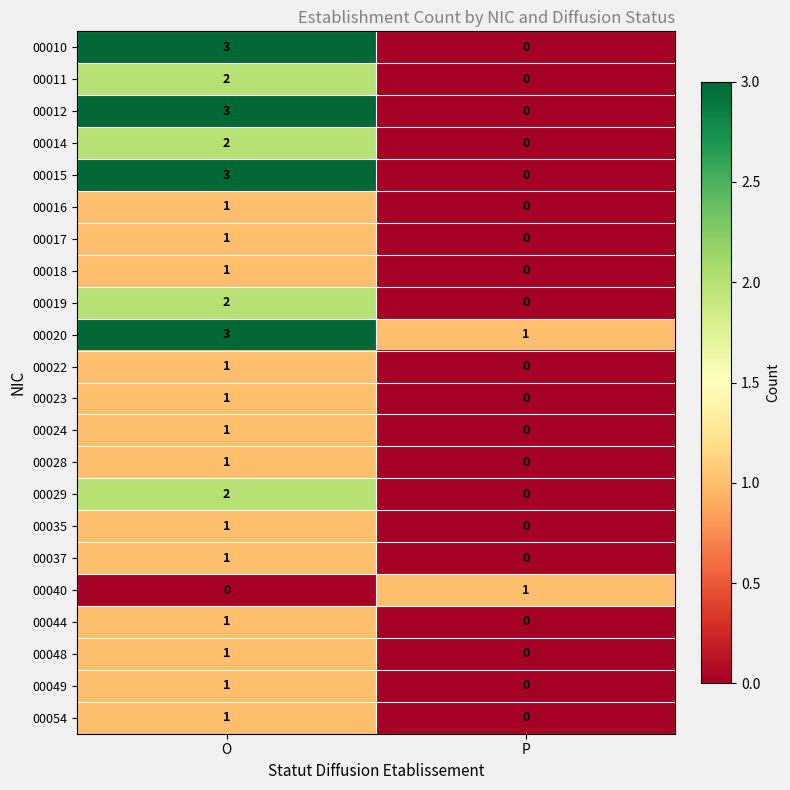

What is the spread (max minus min) of values at O?

3